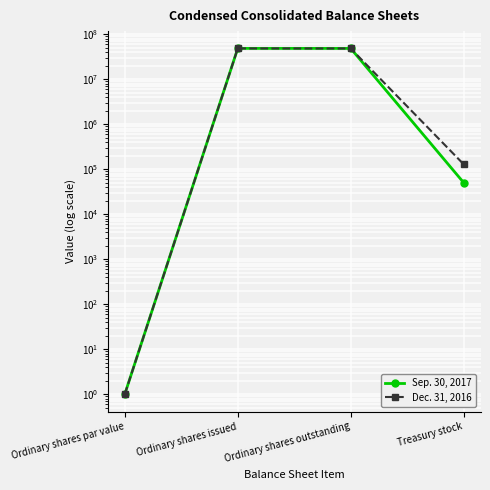

True or false: Sep. 30, 2017 has a value of 1 at Ordinary shares par value.

False